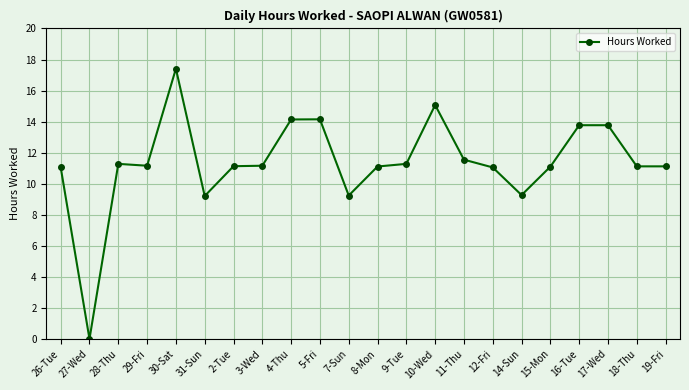

How many values are above zero?

21